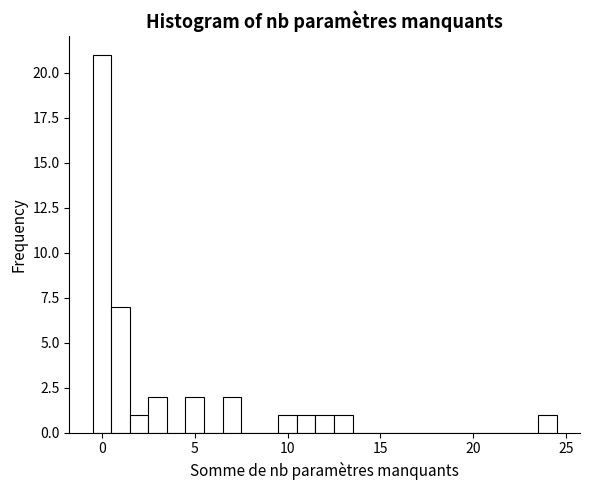

Read against the x-axis, roughly where is the centre of the tallest bar?

0.0